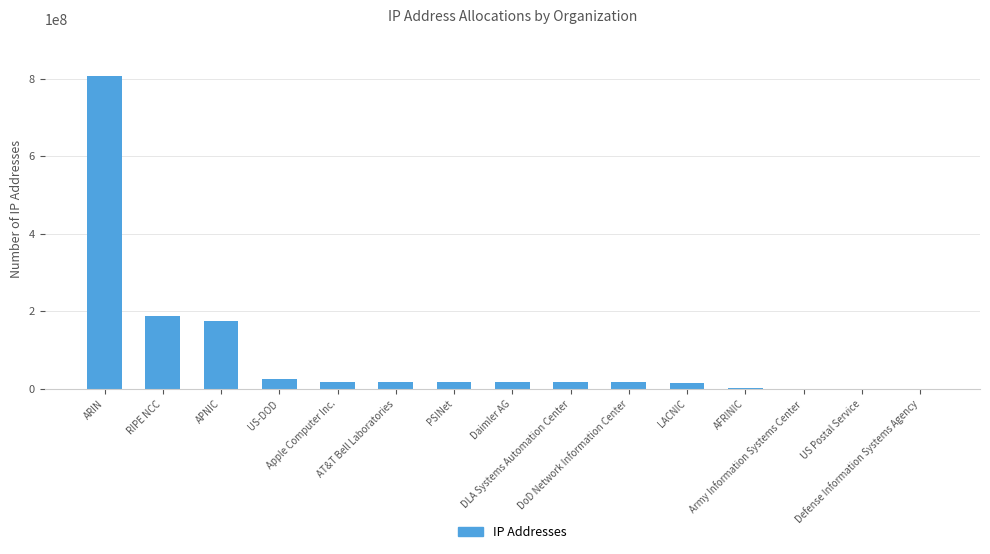

At which label is the value closest to 403286019?

RIPE NCC